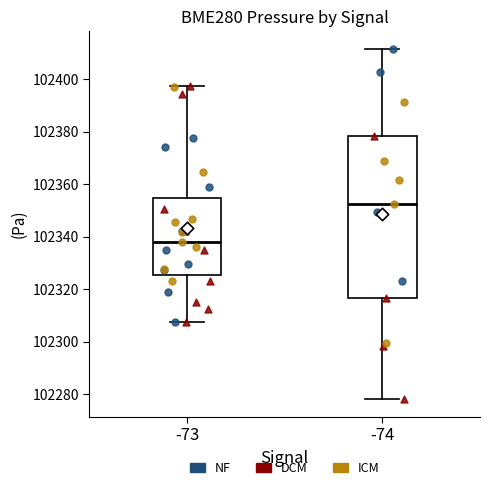

Reading left to right, transcribe this box plot: for each box, give where its median line is, the range the box spans, and where its two whiskers end, as read against the y-axis. The values are not printed on the chart, so give them approximately, as read against the axis.

-73: median 102338, box 102326 to 102354, whiskers 102308 to 102398
-74: median 102352, box 102316 to 102378, whiskers 102278 to 102412